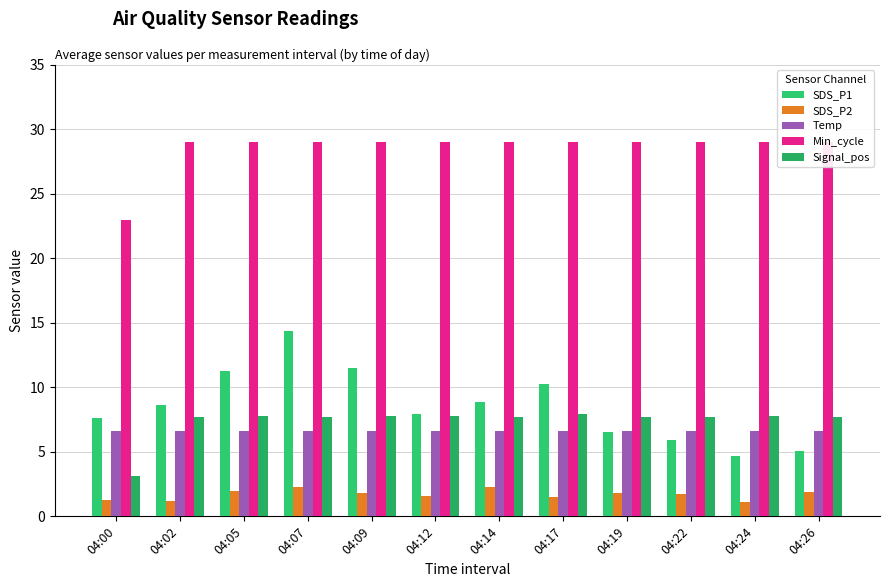

List the labels in order of SDS_P1 value, largest first.

04:07, 04:09, 04:05, 04:17, 04:14, 04:02, 04:12, 04:00, 04:19, 04:22, 04:26, 04:24